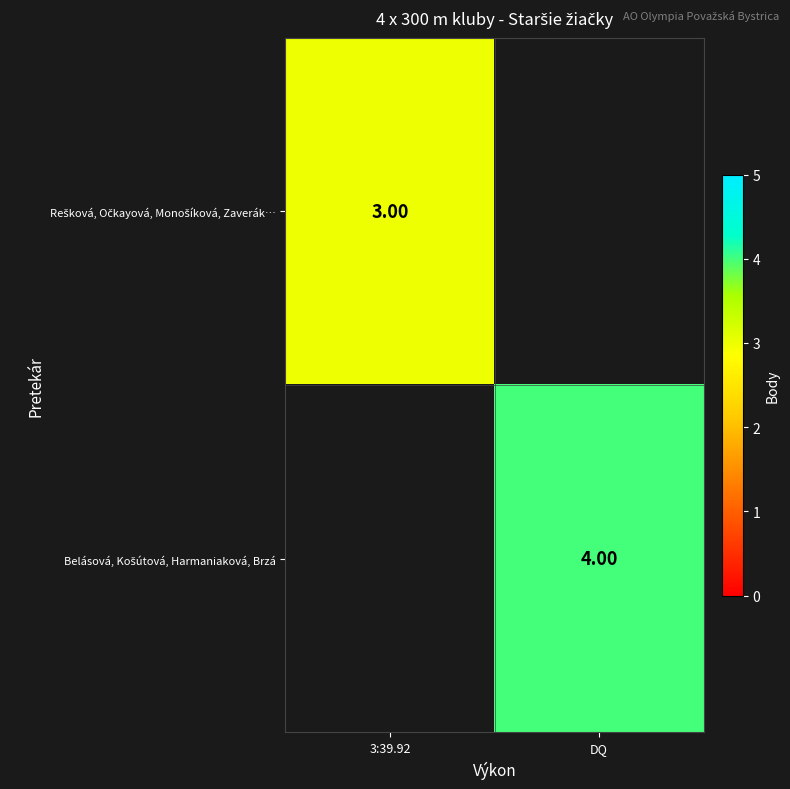

Count the number of data series in this chart.

2